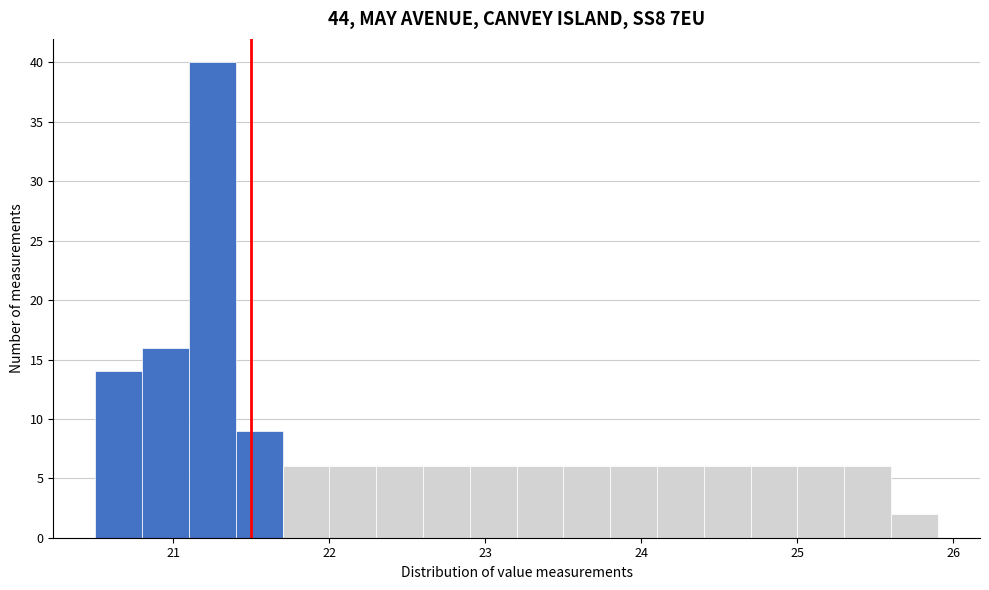

Read against the x-axis, roughly where is the centre of the tallest bar?

21.3